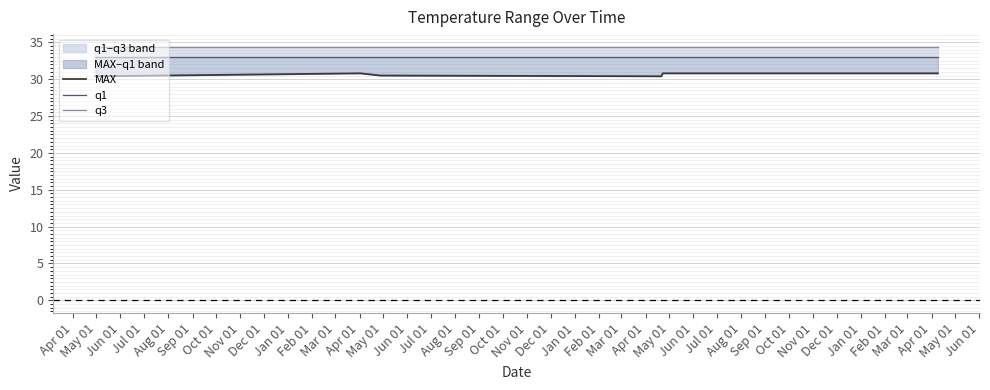

What is the total value across all series at May 01?

98.2